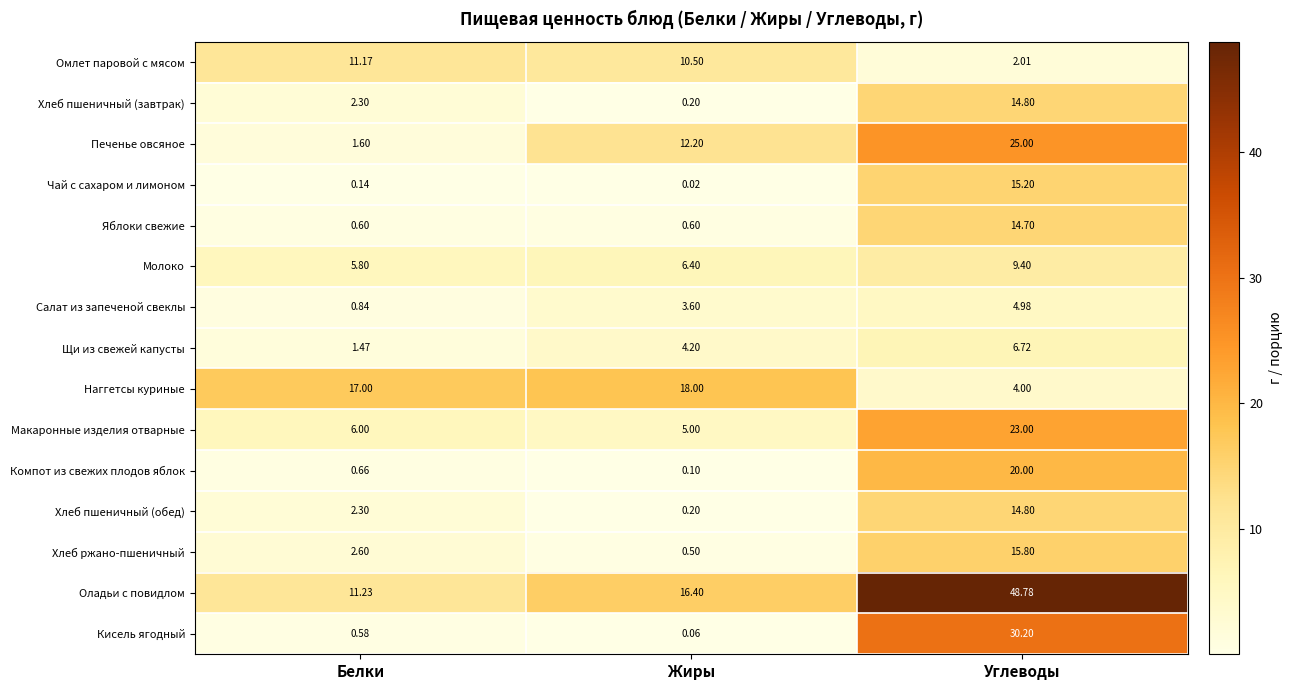

Which category has the lowest value in the Наггетсы куриные series?

Углеводы